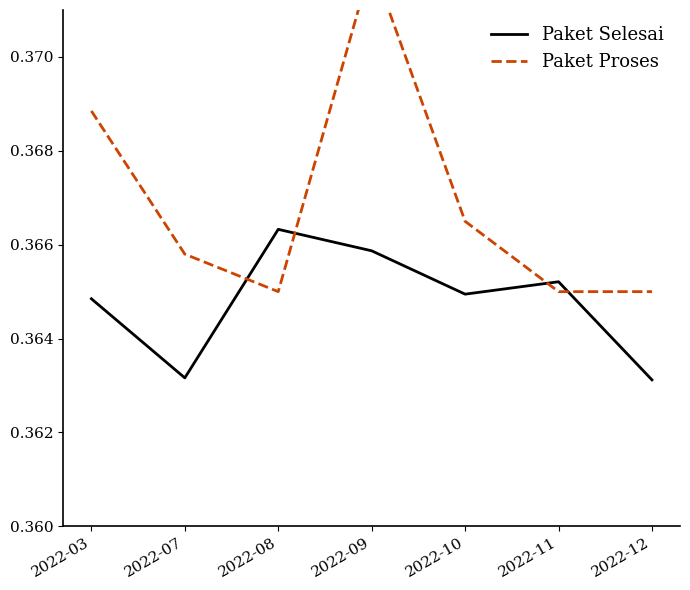

Does the chart have visible grid lines?

No